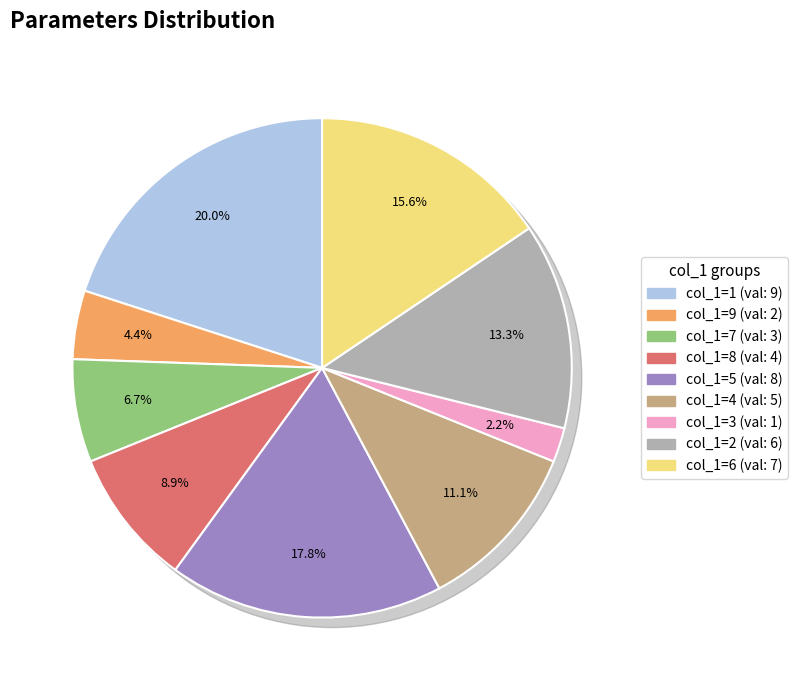

How many slices are in this pie chart?

9